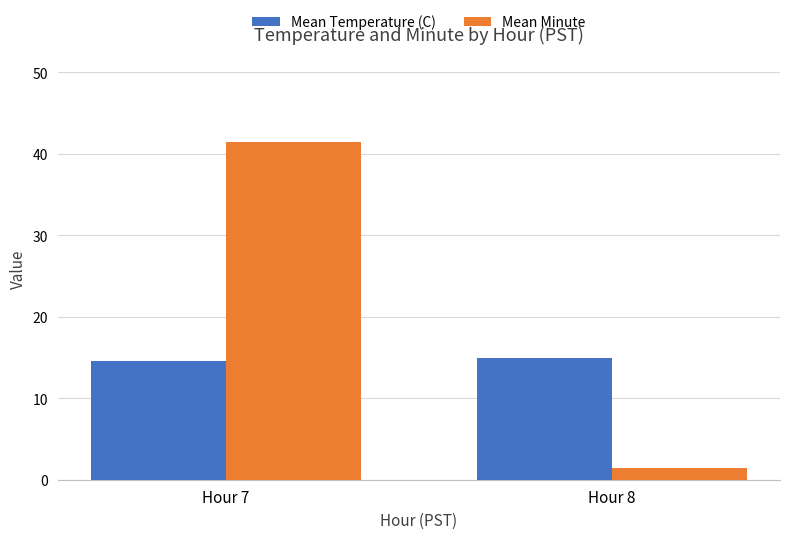

Read the Mean Minute value at Hour 7.

41.5